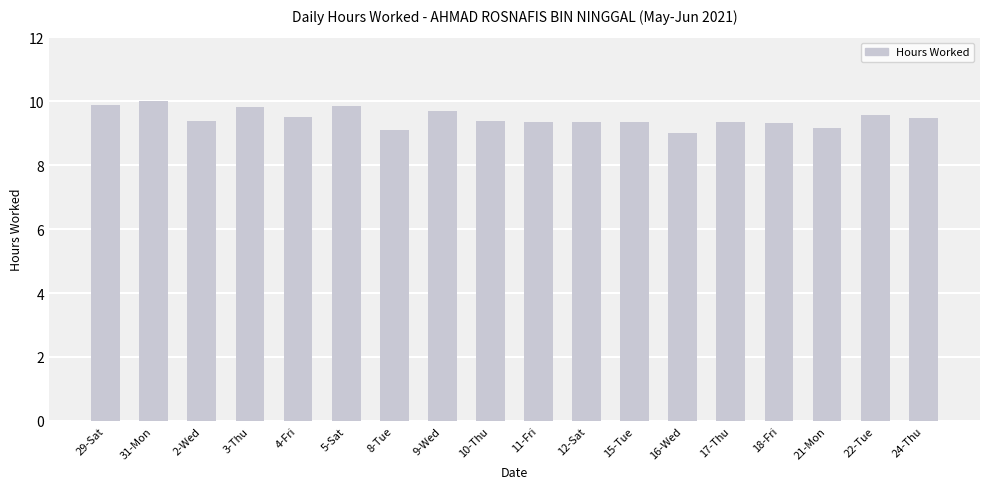

What position from the right is 8-Tue?

12